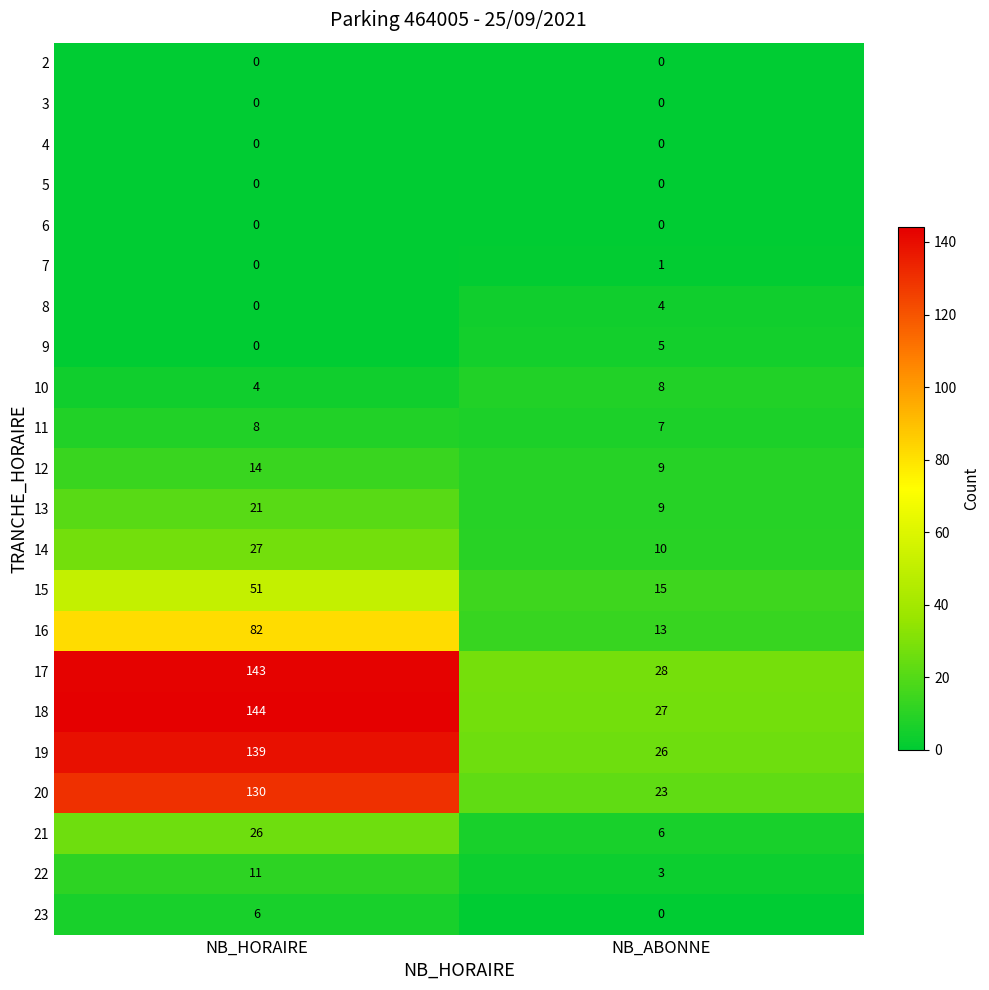

At which category is the sum across all series the highest?

NB_HORAIRE